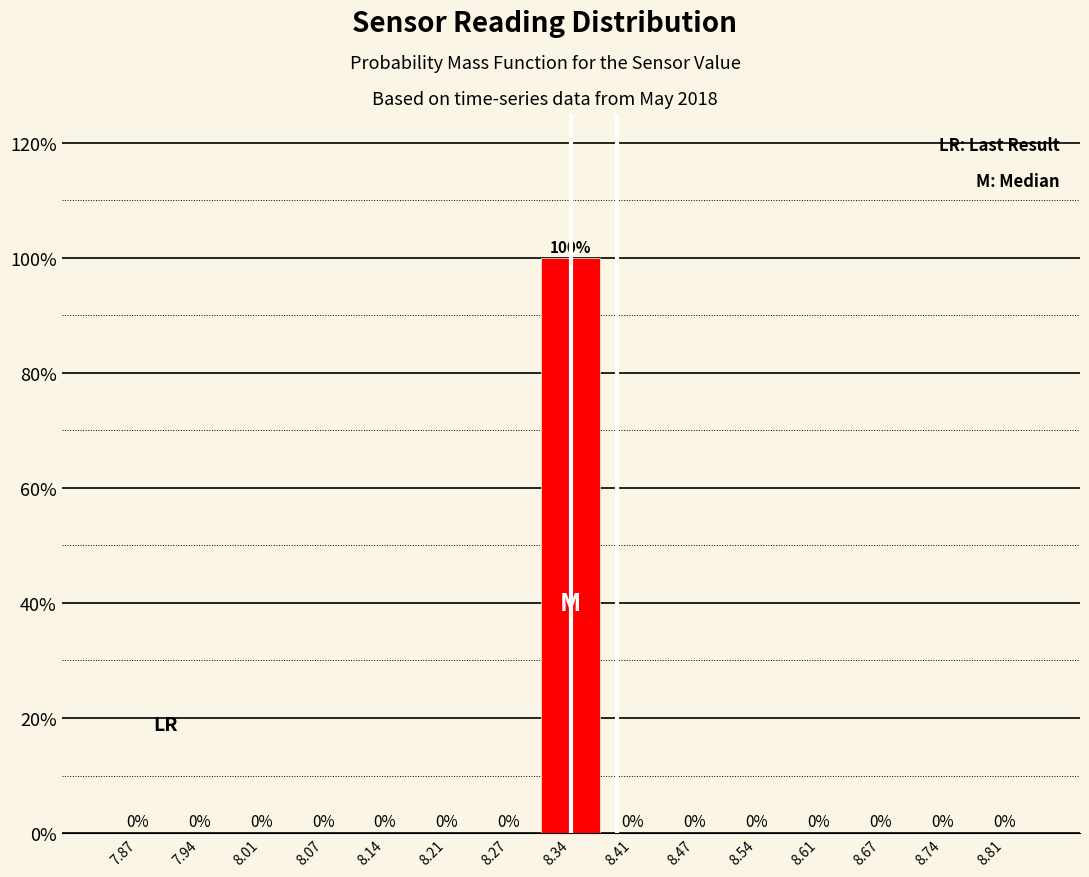

Which range on the x-axis has the tallest bar?

8.31 to 8.37